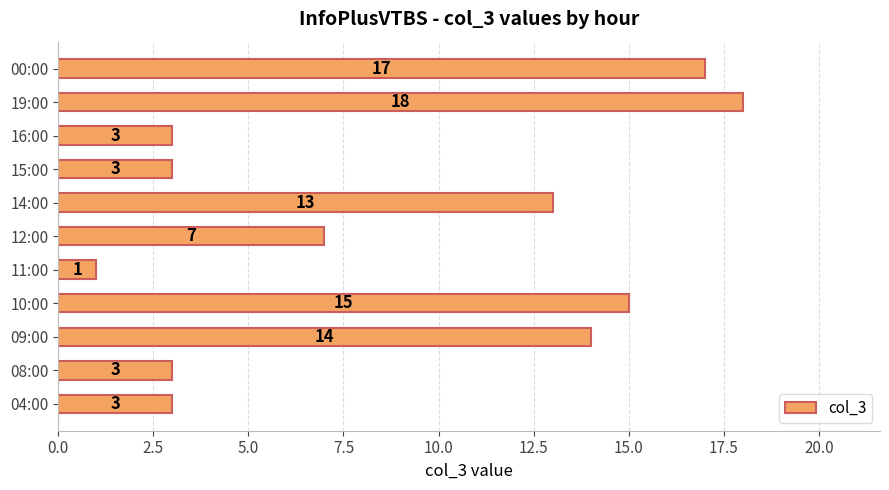

How many values are below 7?

5